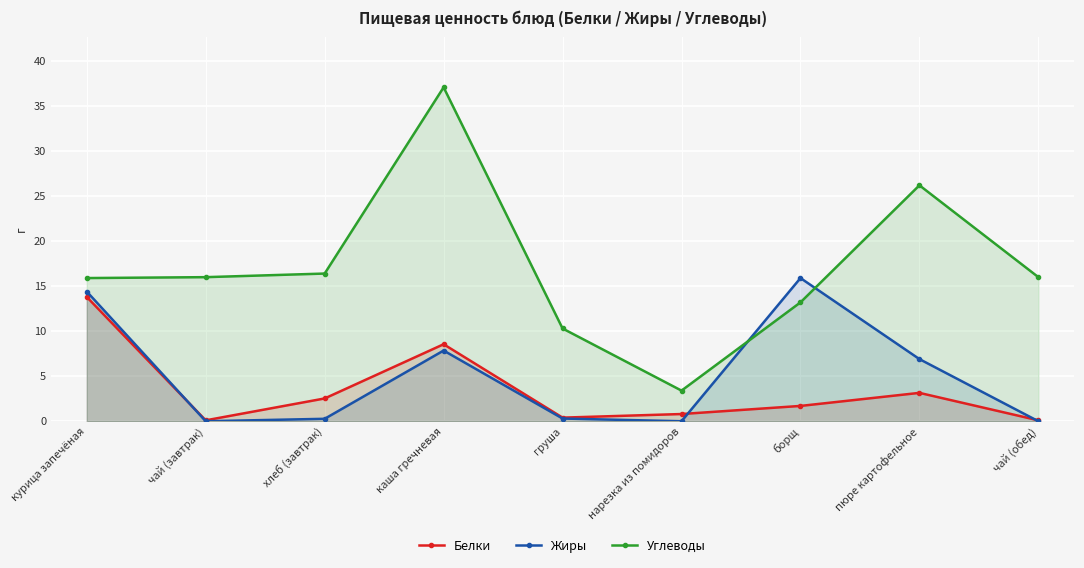

Which category has the lowest value in the Белки series?

чай (завтрак)